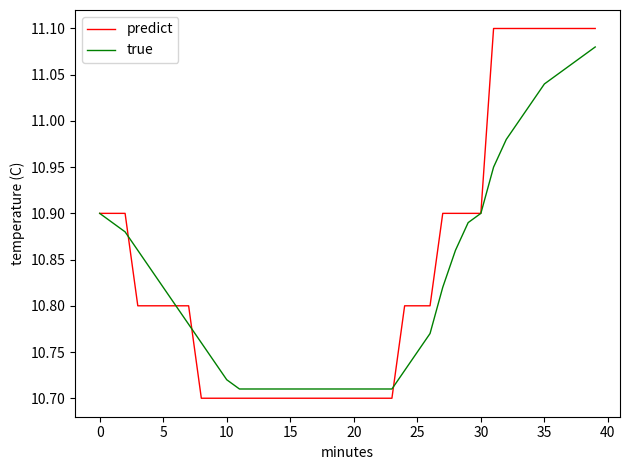

Which series has the widest spread of values?

predict